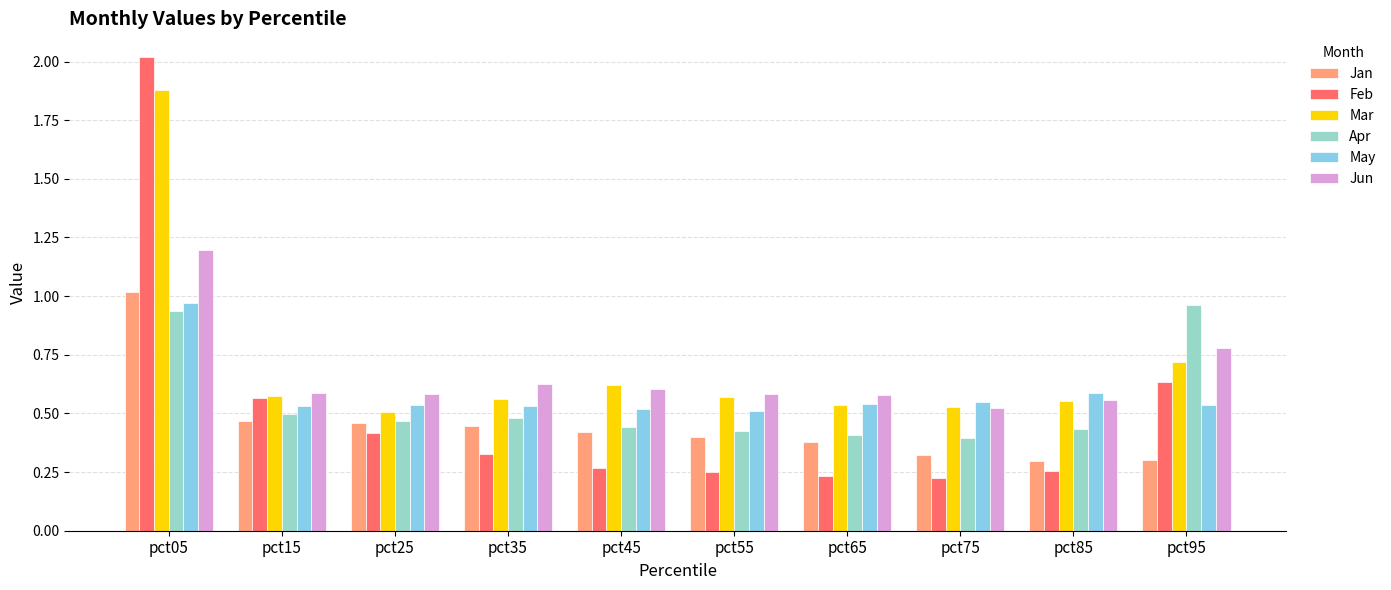

Which series has the largest total across all categories?

Mar